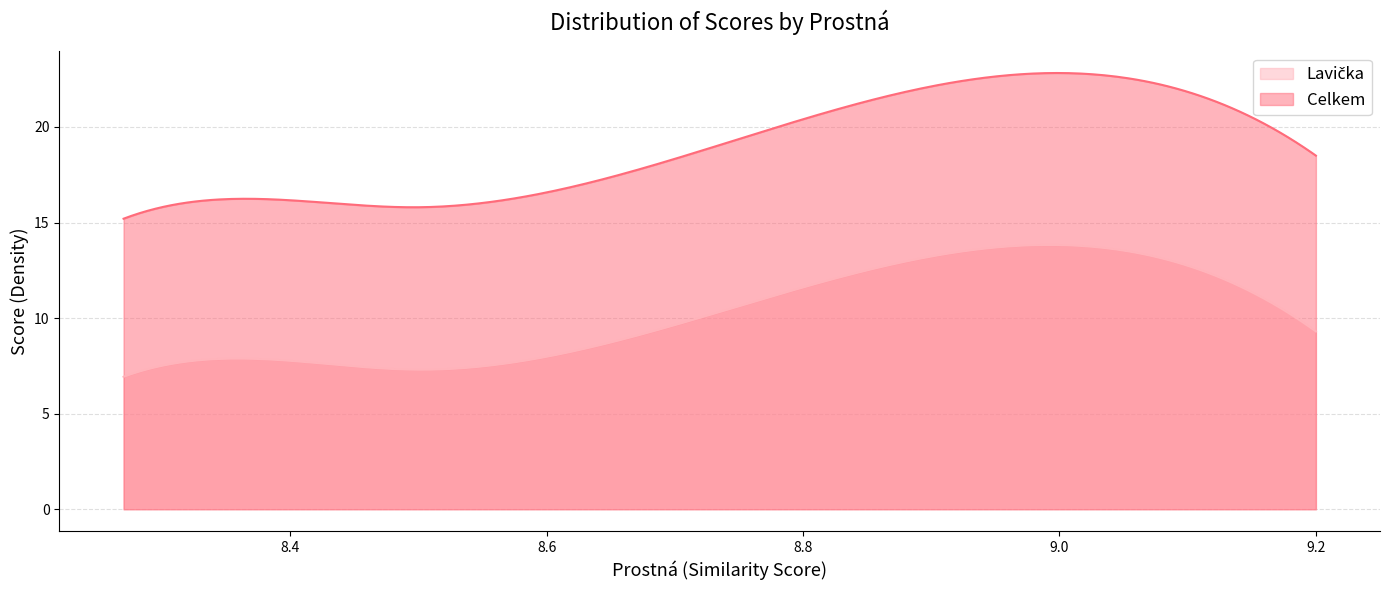

What is the label of the 3rd point from the left?

8.33